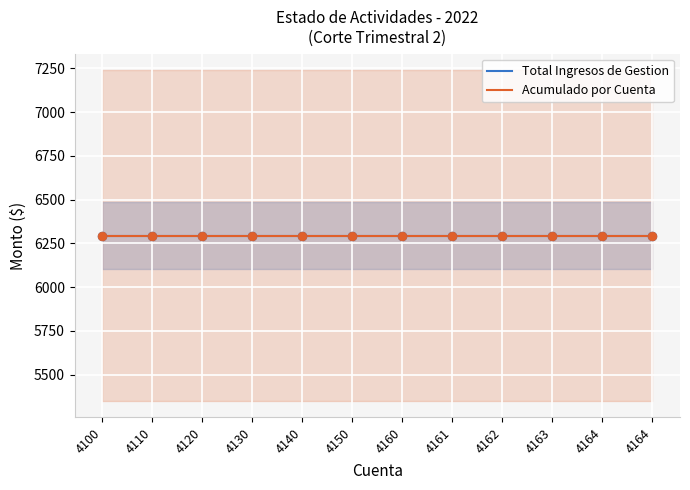

What is the total value across all series at 4130?

6500.0